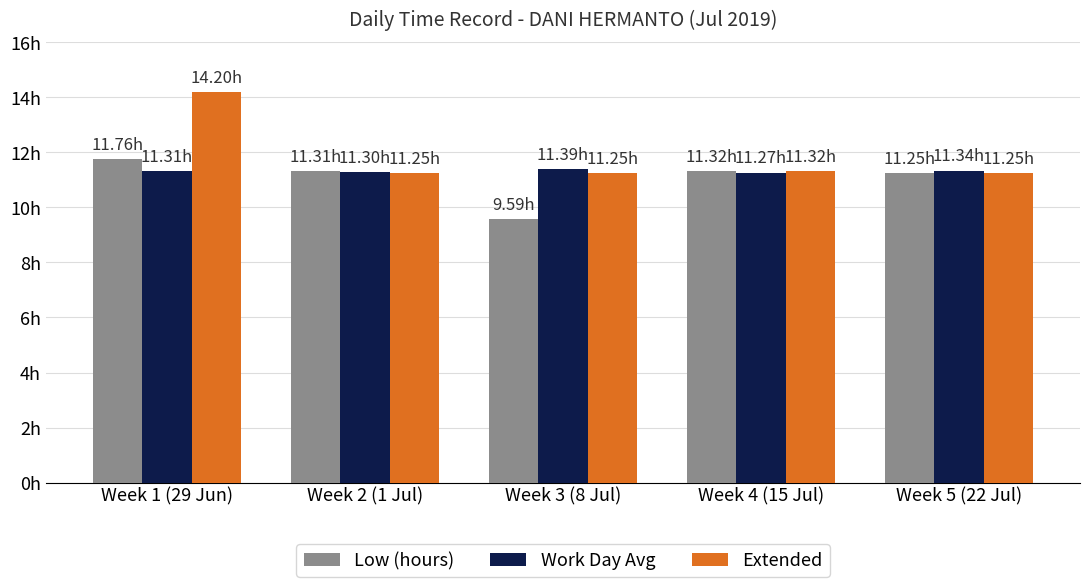

The value of Extended at Week 4 (15 Jul) is 11.3. True or false?

True